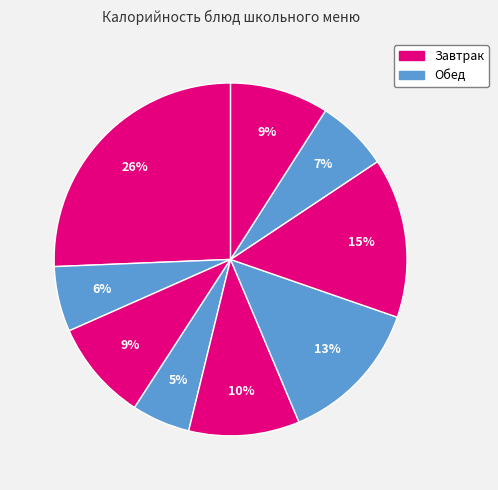

Count the number of slices in the pie.

9